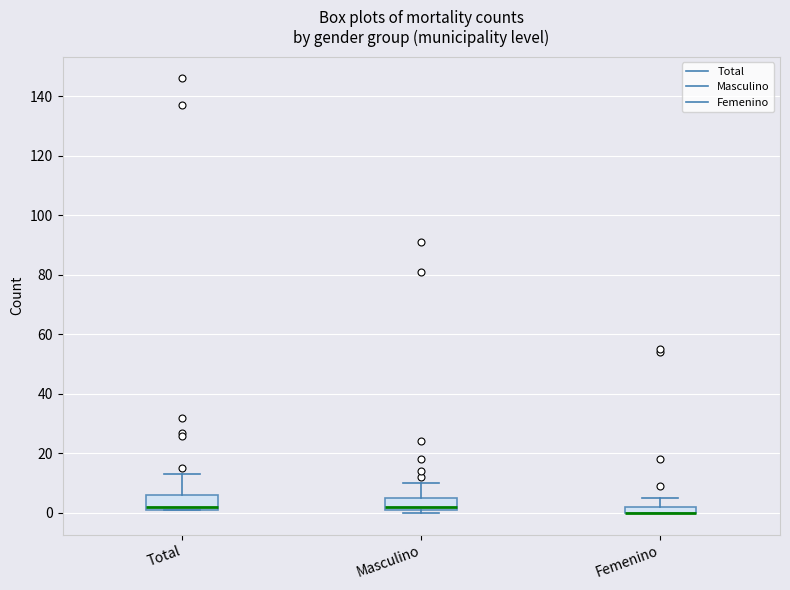

Where is the lower edge of the box for Total on the y-axis? The values are not printed on the chart, so give them approximately, as read against the axis.

2